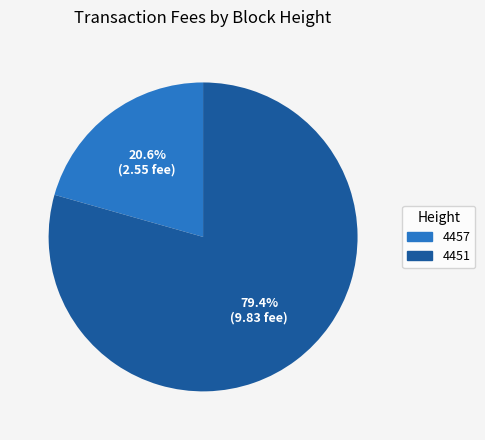

Does any single category account for the majority?

Yes